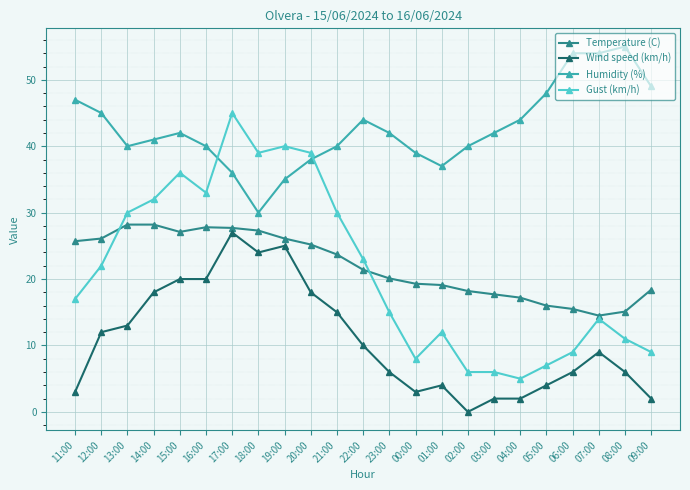

At how many categories does at least one series exceed 34?

23